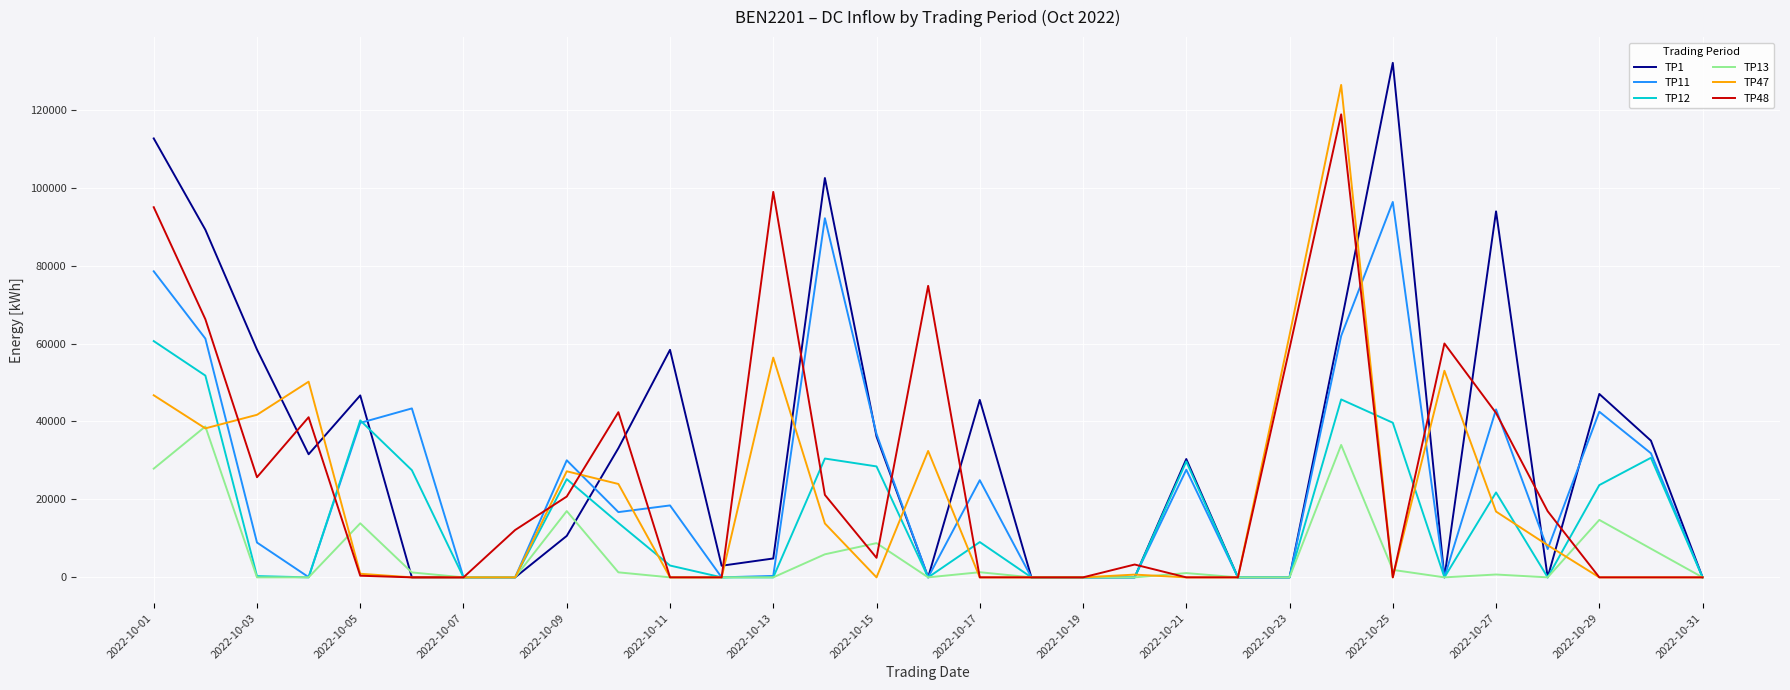

What is the greatest value displayed?

132039